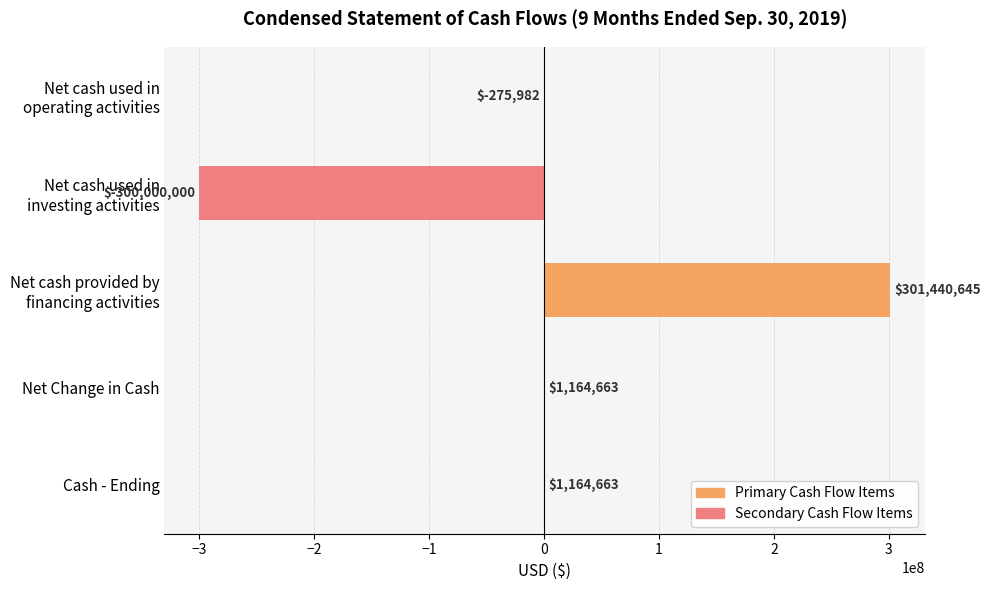

What value does the data have at Net Change in Cash, to the nearest 50?

1164650